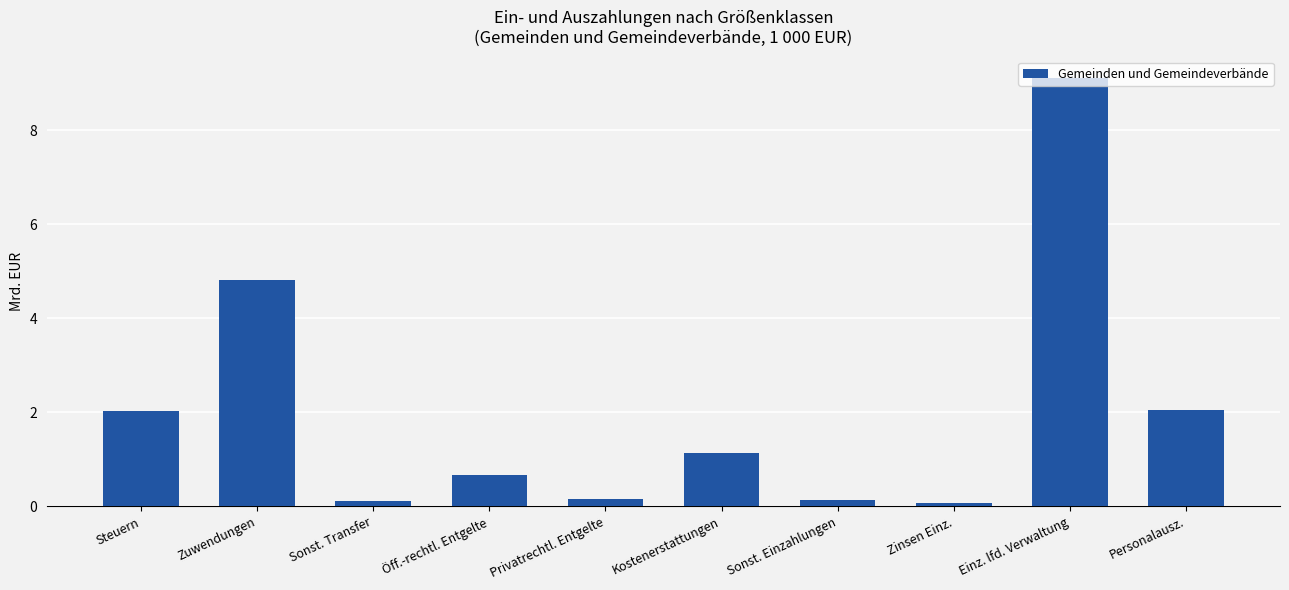

What is the label of the 1st bar from the left?

Steuern